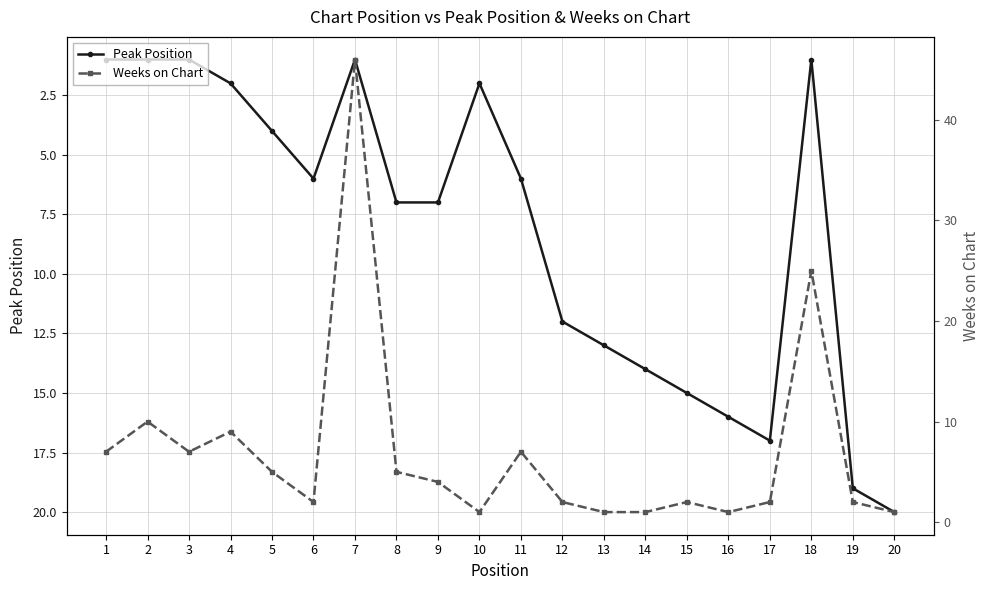

How many interior local peaks does the Weeks on Chart series have?

6